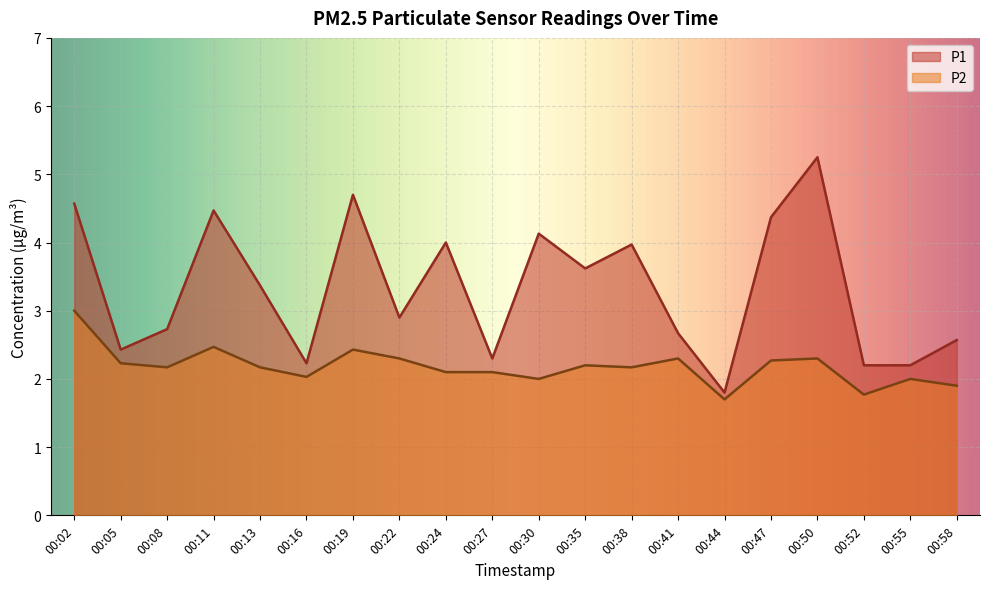

What is the difference between the highest and lowest values at 00:16?

0.2